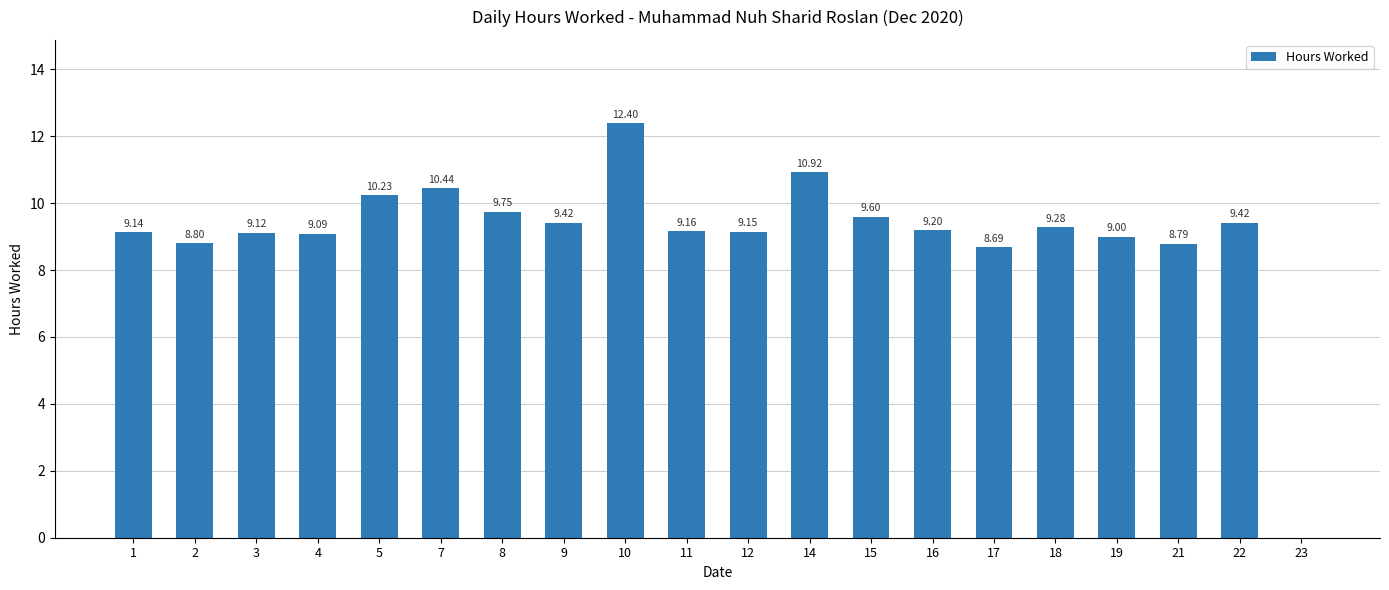

What is the ratio of the value at 19 to the value at 7?

0.9